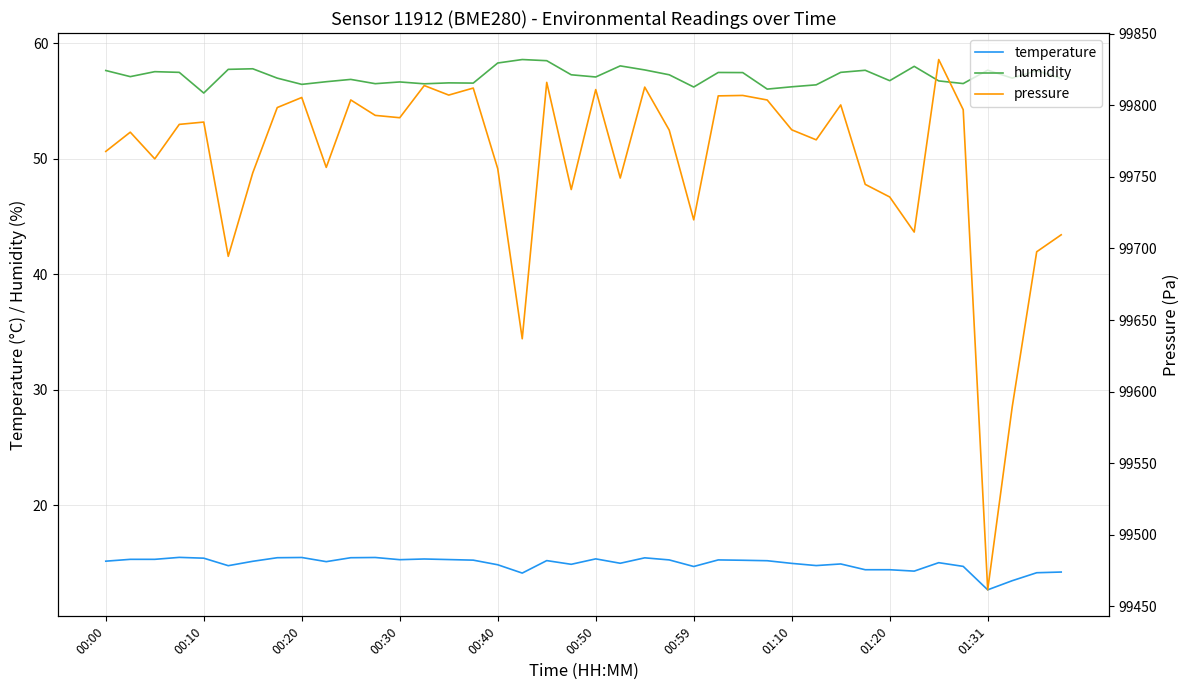

Between 15 and 31, which series saw the biggest shift?

pressure